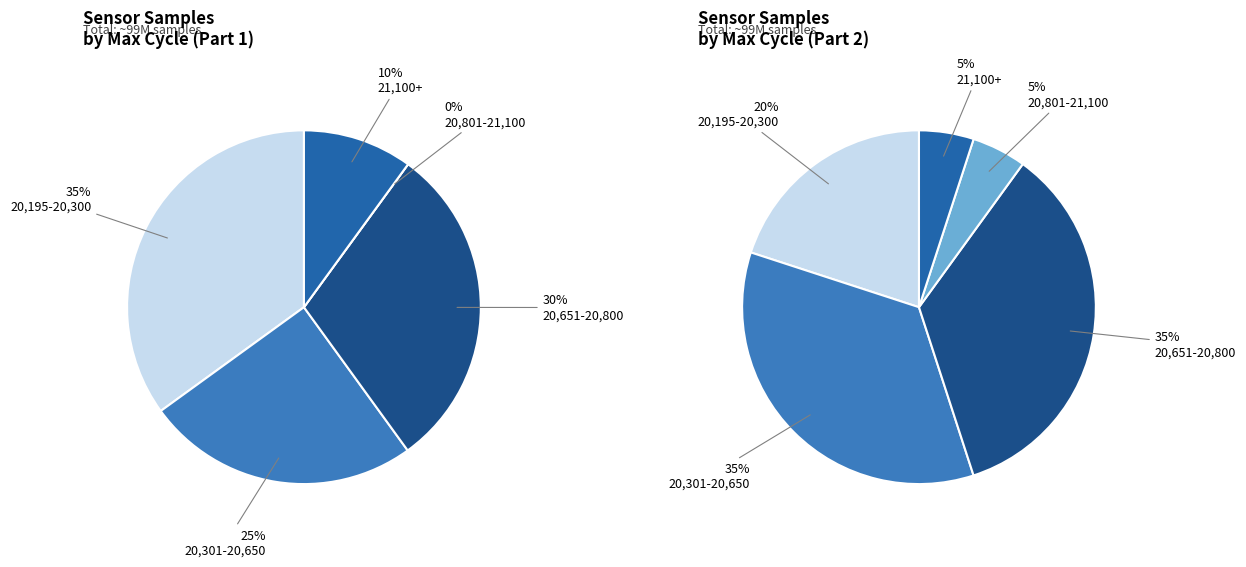

True or false: 29 accounts for 3% of the total.

False